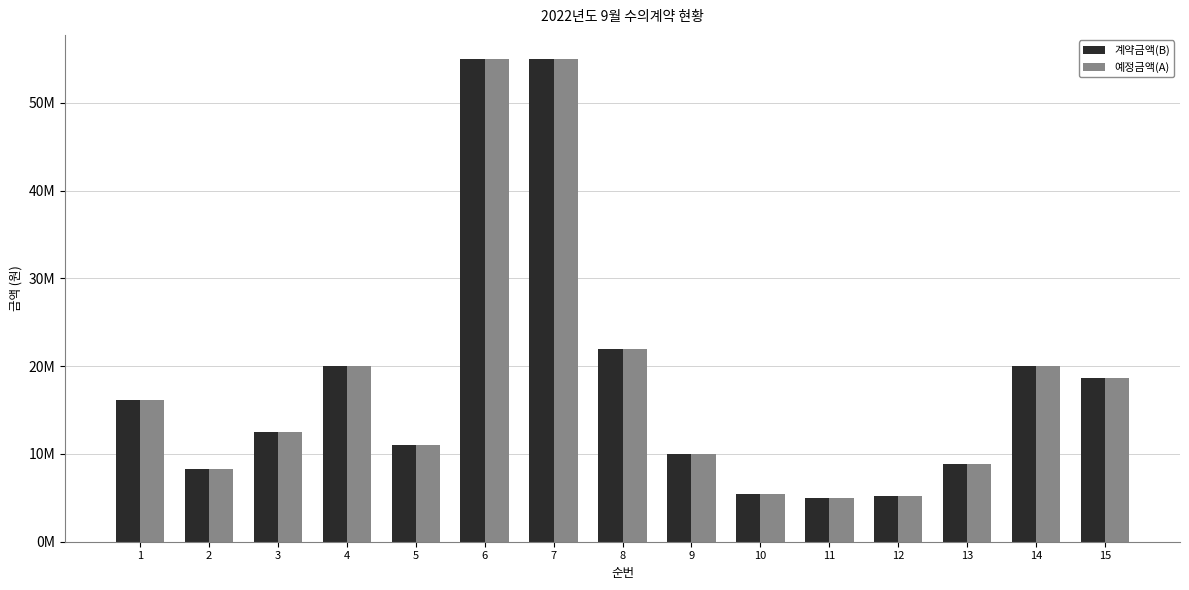

Are the bars grouped side by side (vs. stacked)?

Yes